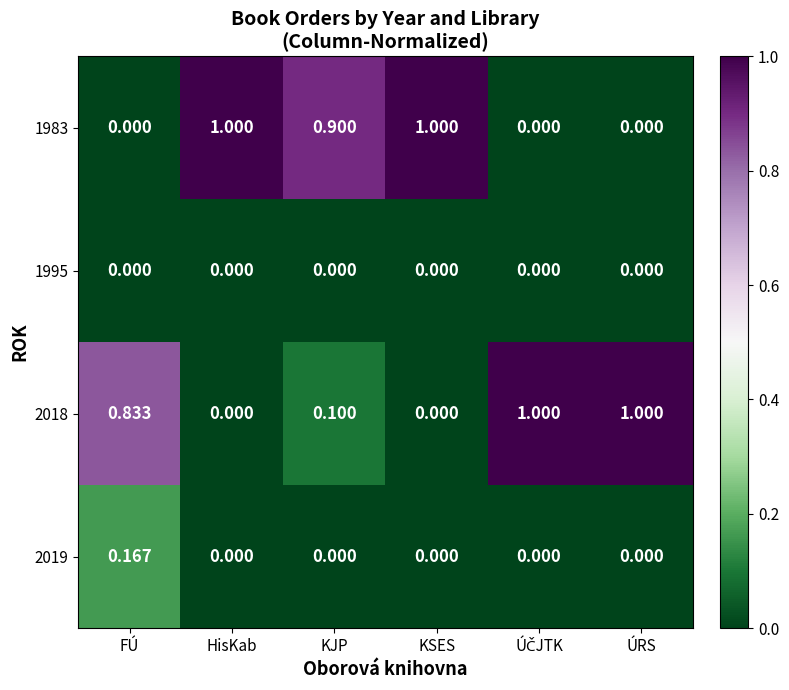

Is the value of 1983 at HisKab greater than the value of 2018 at KJP?

Yes